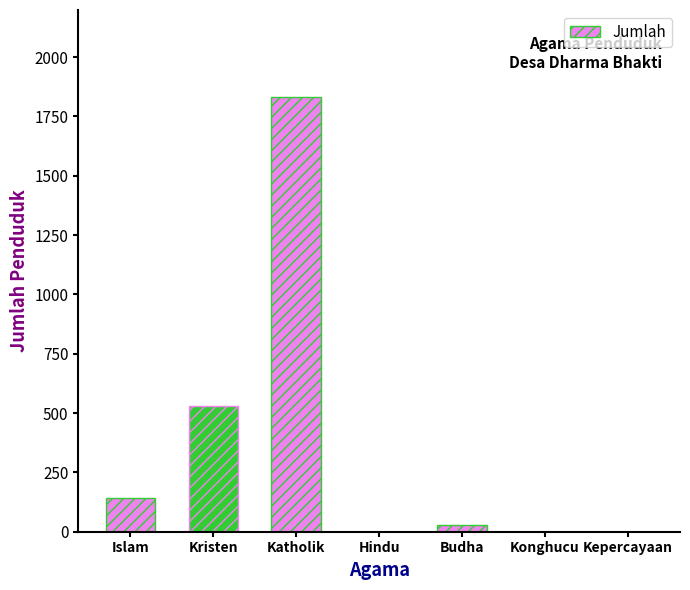

Are the bars horizontal?

No